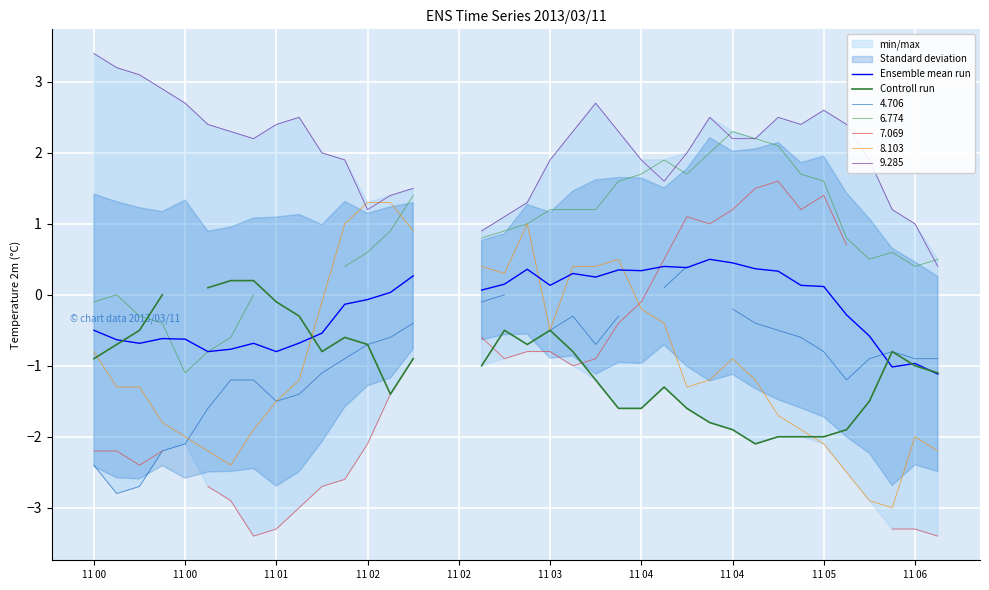

Where is the first local minimum for Controll run?

10